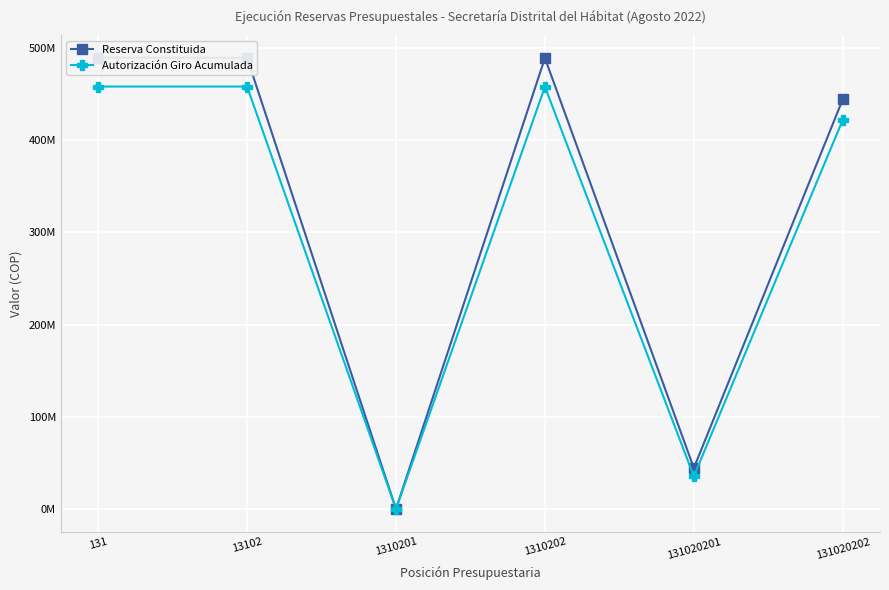

How many data points in Reserva Constituida are less than 488935832?

3